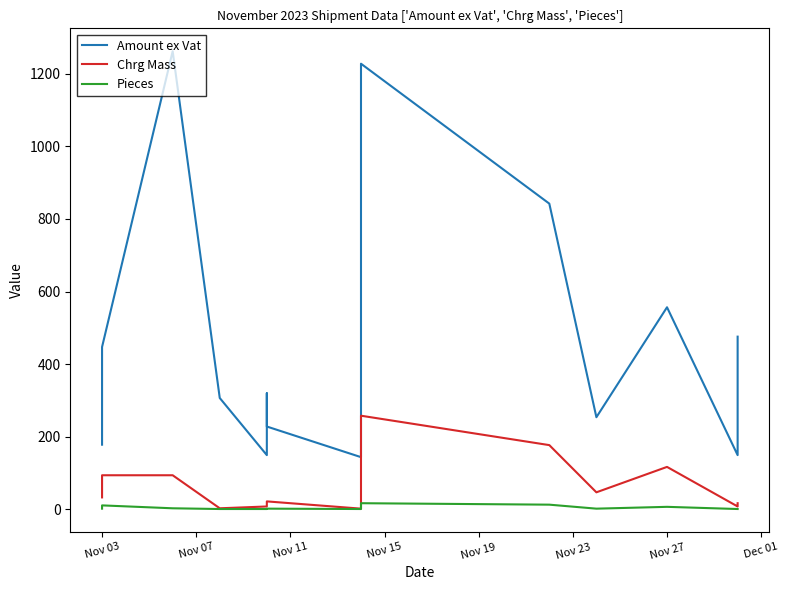

What position from the right is Nov 27?

13